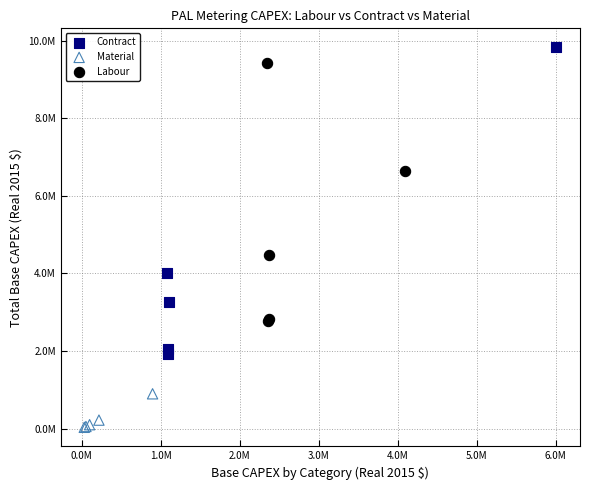

Which series has the widest spread of Y values?

Contract